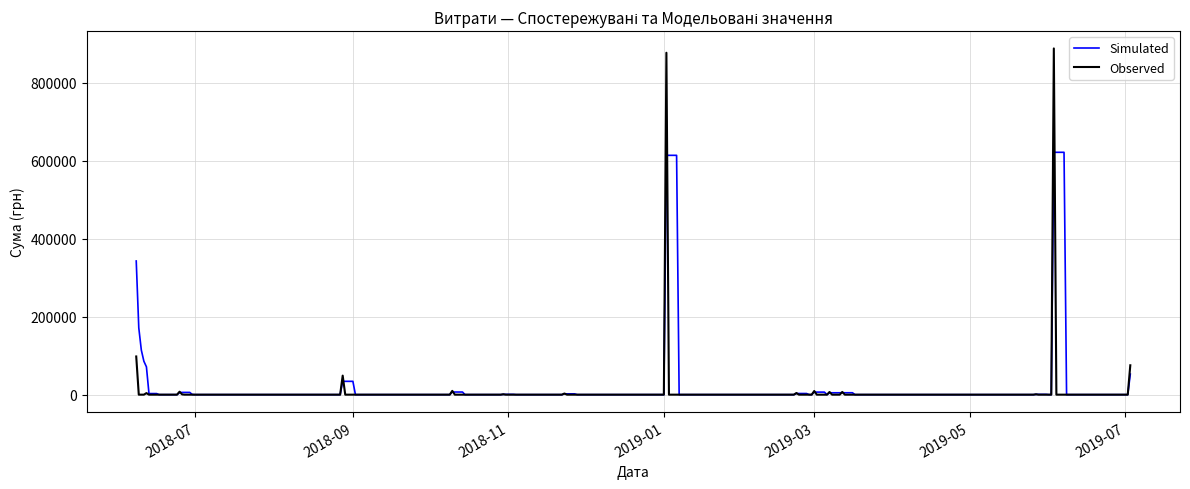

How many series are shown in this chart?

2